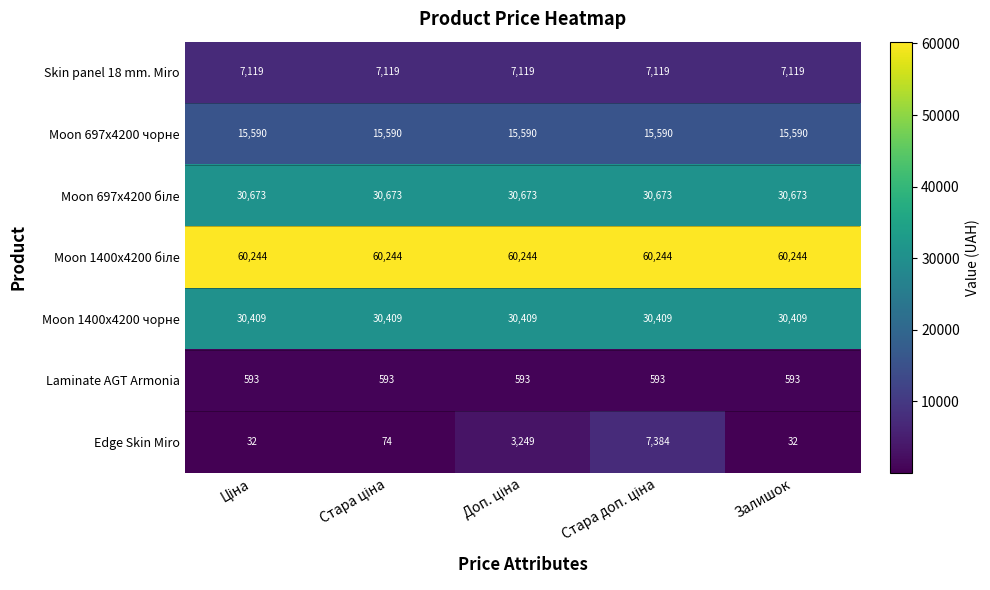

Which series has the largest range (max minus min)?

Edge Skin Miro